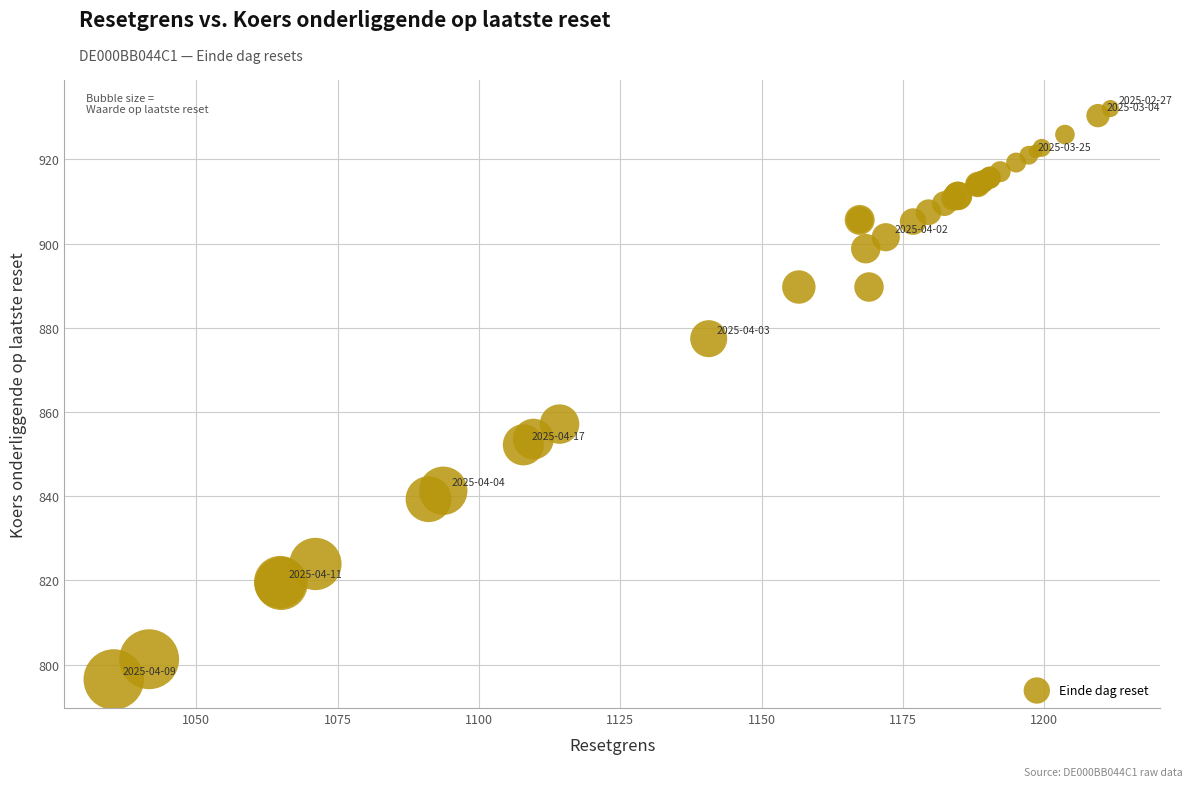

What Y value in the scatter plot is closest to 864?

857.1